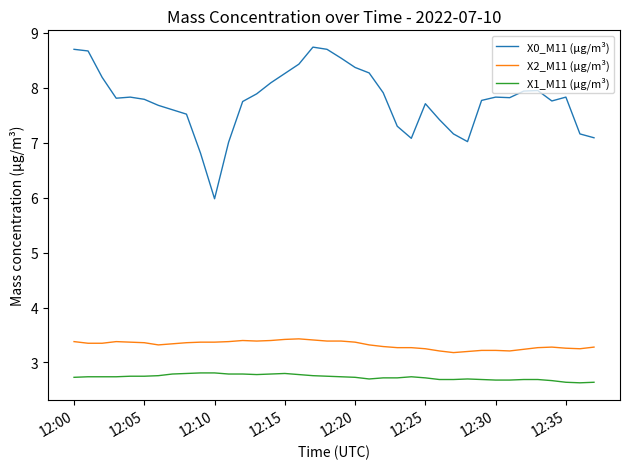

True or false: X2_M11 (μg/m³) and X0_M11 (μg/m³) cross at least once.

False